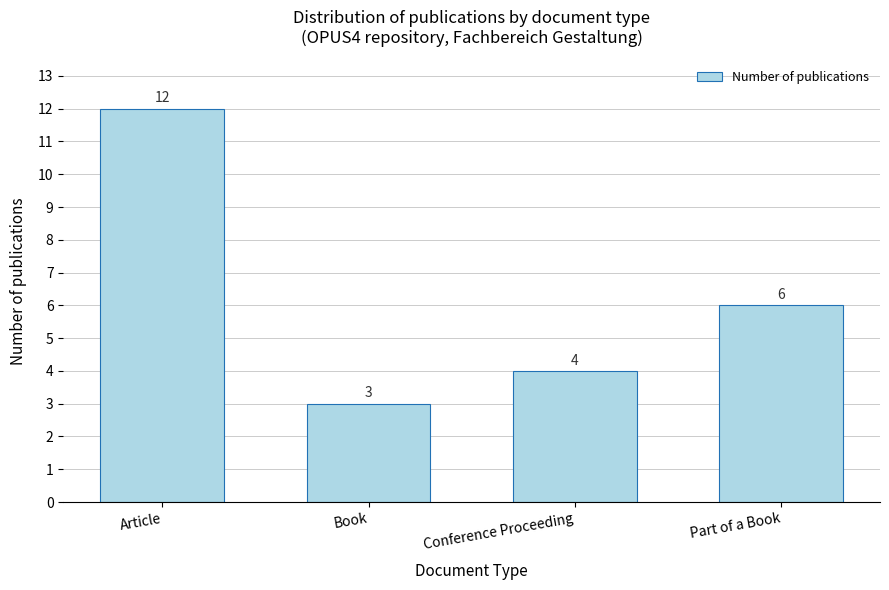

Reading left to right, what are all the values shown in this chart?

Article=12	Book=3	Conference Proceeding=4	Part of a Book=6